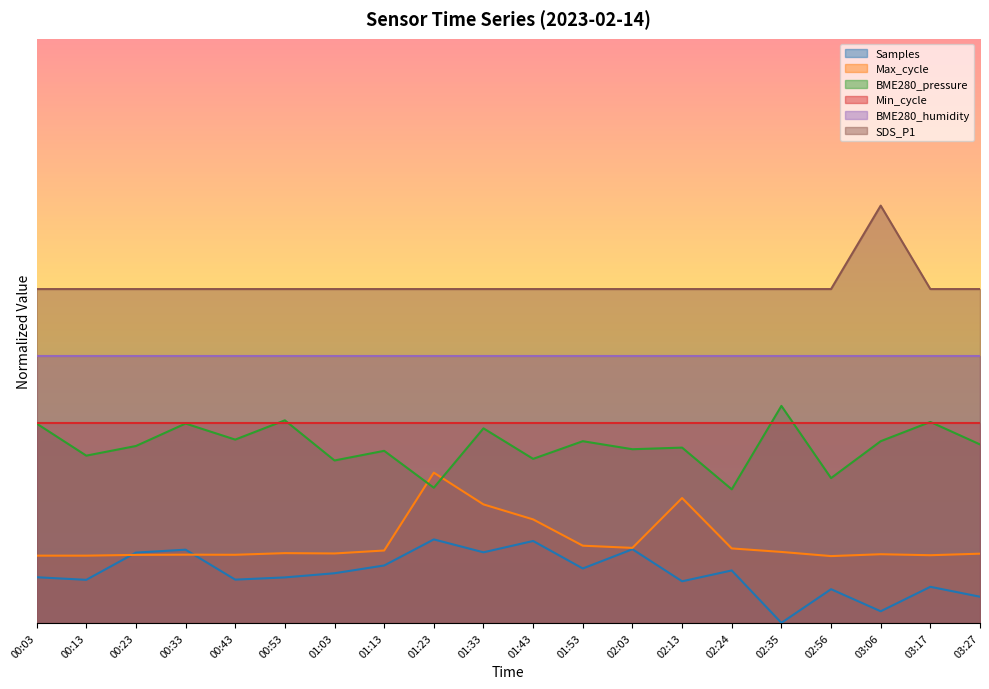

Between 02:35 and 00:53, which is larger?

00:53